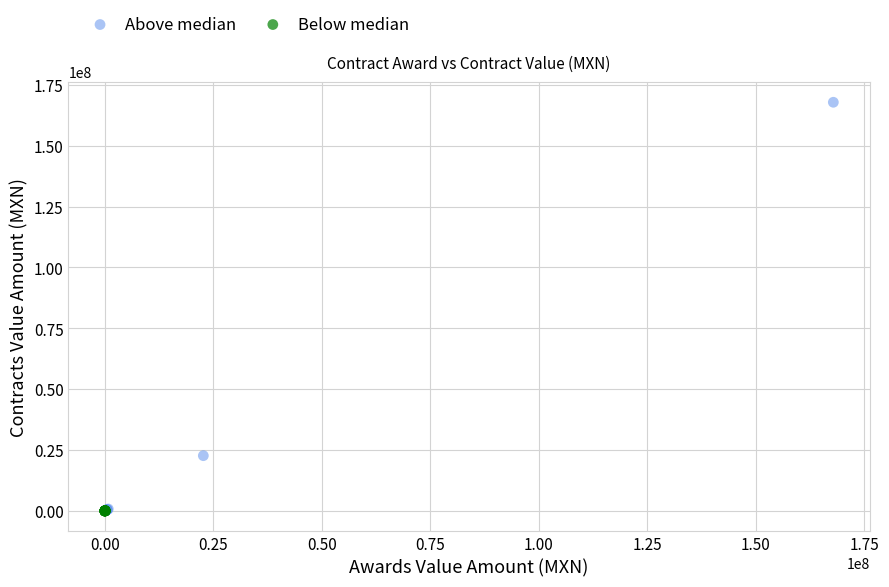

Which series has the widest spread of Y values?

Above median